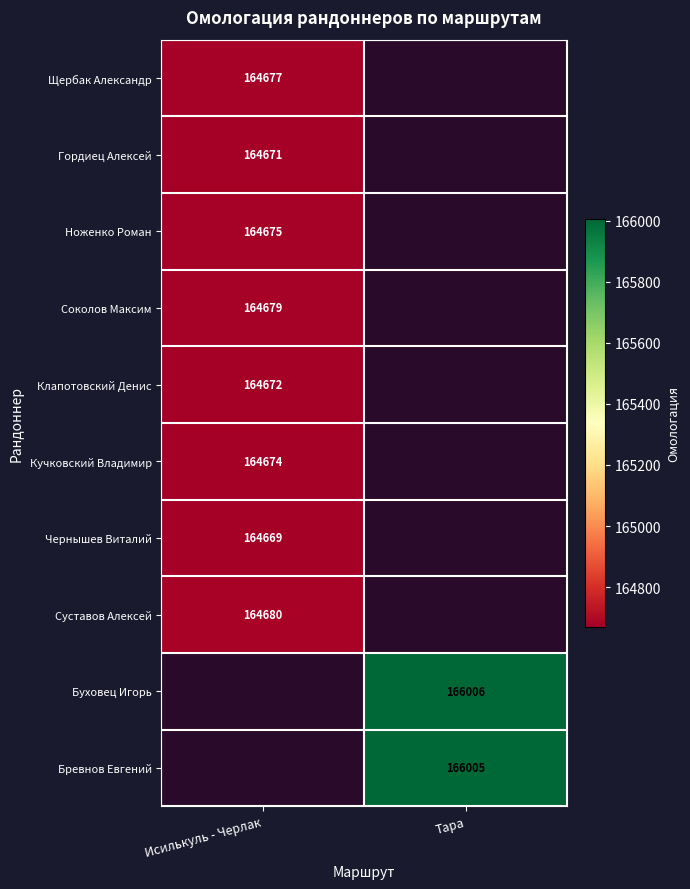

Is it true that Бревнов Евгений equals 166005 at Тара?

True